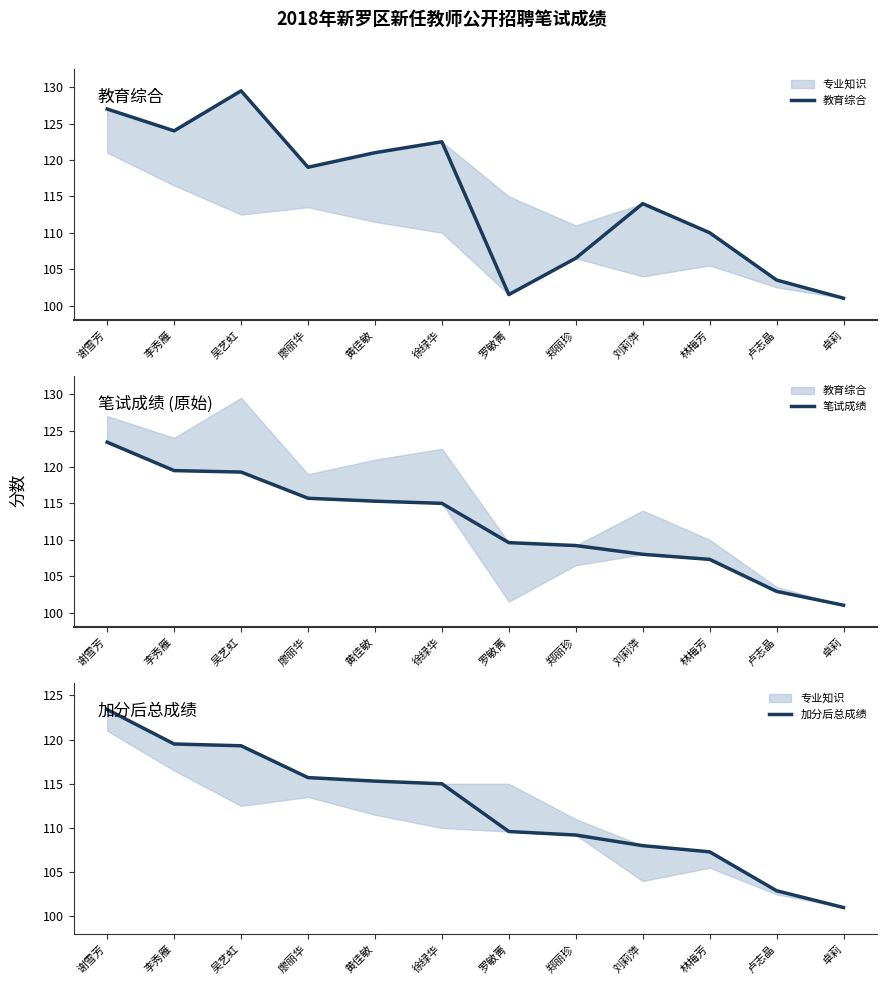

At 徐绿华, list the series in order from largest to smallest.

教育综合, 笔试成绩, 加分后总成绩